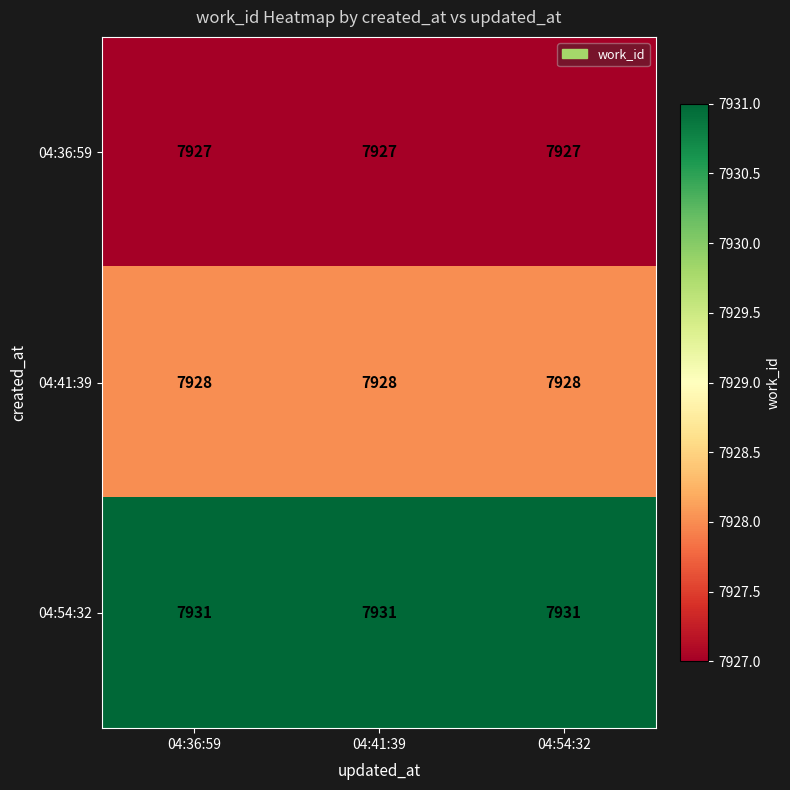

List the series in order of their peak value, highest first.

04:54:32, 04:41:39, 04:36:59